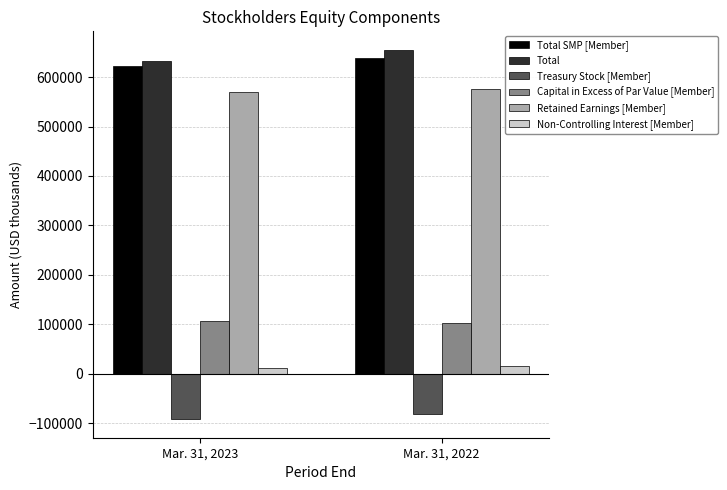

Reading left to right, list all the values displayed in this chart.

Total SMP [Member]: Mar. 31, 2023=621644	Mar. 31, 2022=639150
Total: Mar. 31, 2023=632672	Mar. 31, 2022=655121
Treasury Stock [Member]: Mar. 31, 2023=-91801	Mar. 31, 2022=-81278
Capital in Excess of Par Value [Member]: Mar. 31, 2023=106675	Mar. 31, 2022=102704
Retained Earnings [Member]: Mar. 31, 2023=569899	Mar. 31, 2022=575658
Non-Controlling Interest [Member]: Mar. 31, 2023=11028	Mar. 31, 2022=15971